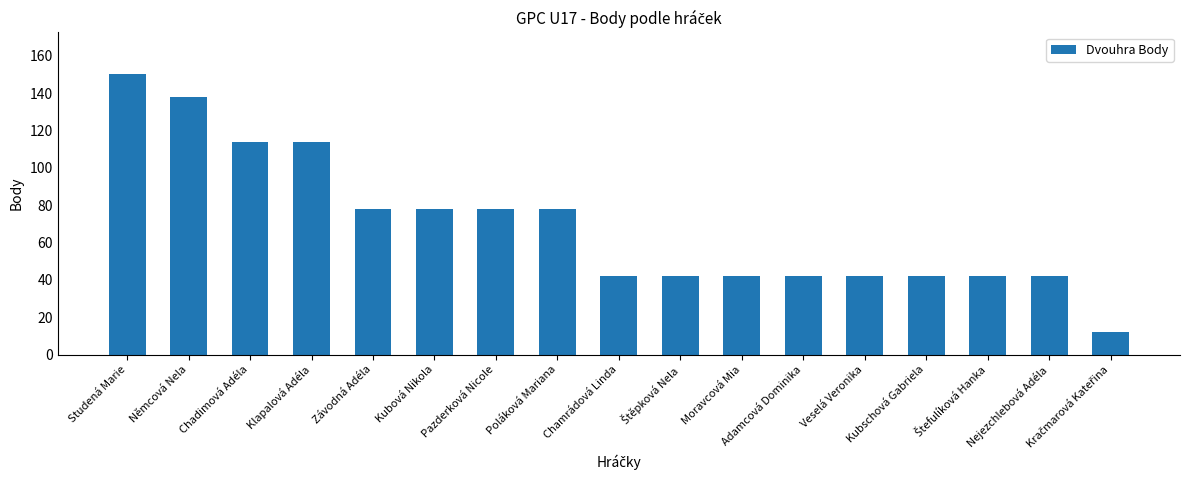

Reading left to right, what are all the values shown in this chart?

150	138	114	114	78	78	78	78	42	42	42	42	42	42	42	42	12